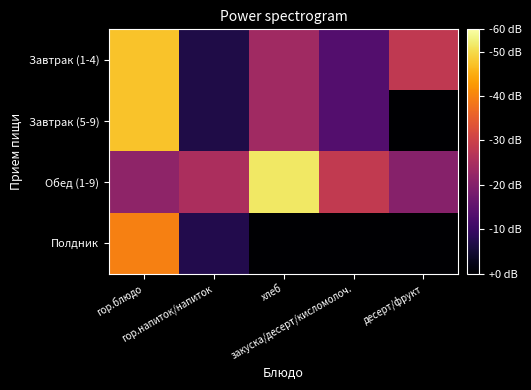

Reading left to right, what are all the values shown in this chart?

Завтрак (1-4): гор.блюдо=189.4	гор.напиток/напиток=26.8	хлеб=95.0	закуска/десерт/кисломолоч.=53.3	десерт/фрукт=113.2
Завтрак (5-9): гор.блюдо=189.4	гор.напиток/напиток=26.8	хлеб=95.0	закуска/десерт/кисломолоч.=54.0	десерт/фрукт=0.0
Обед (1-9): гор.блюдо=85.8	гор.напиток/напиток=100.9	хлеб=205.5	закуска/десерт/кисломолоч.=113.7	десерт/фрукт=81.0
Полдник: гор.блюдо=158.5	гор.напиток/напиток=29.2	хлеб=0.0	закуска/десерт/кисломолоч.=0.0	десерт/фрукт=0.0